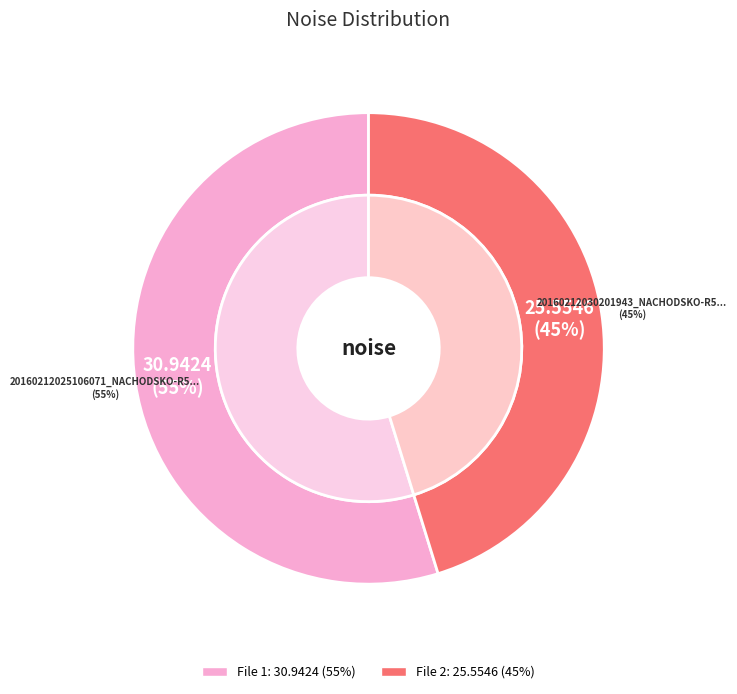

Does any single category account for the majority?

Yes